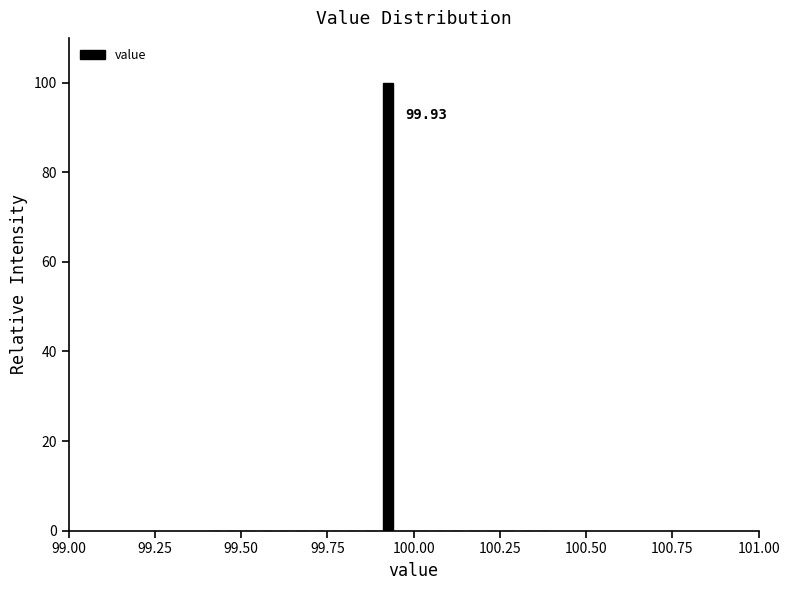

Around what value on the x-axis is the tallest bar? Give the approximate position of its centre, as read against the axis.

99.95